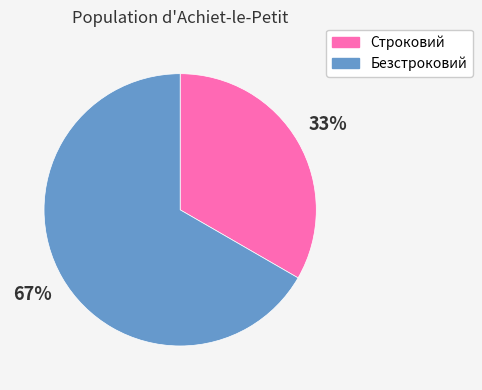

Between Строковий and Безстроковий, which is larger?

Безстроковий